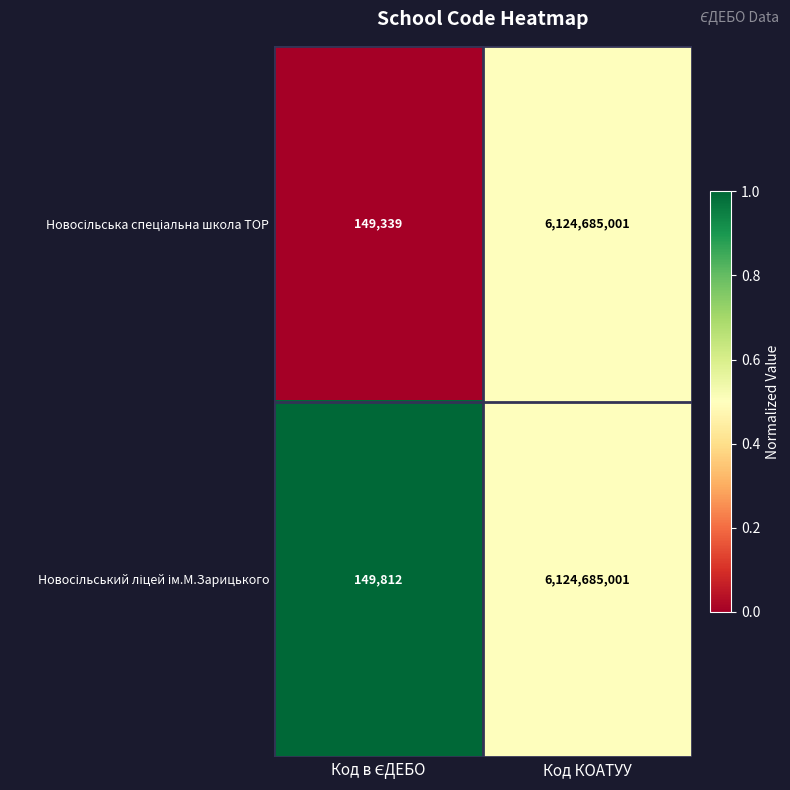

Which label corresponds to the largest value in the chart?

Код КОАТУУ